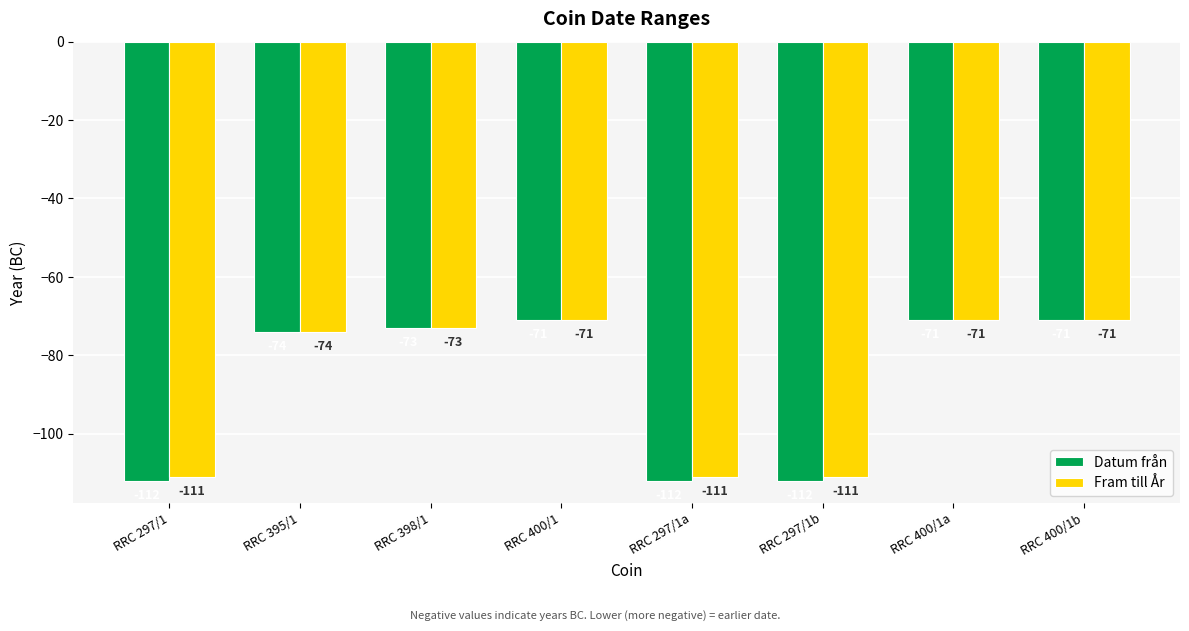

What is the sum of the Datum från values at RRC 297/1 and RRC 398/1?

-185